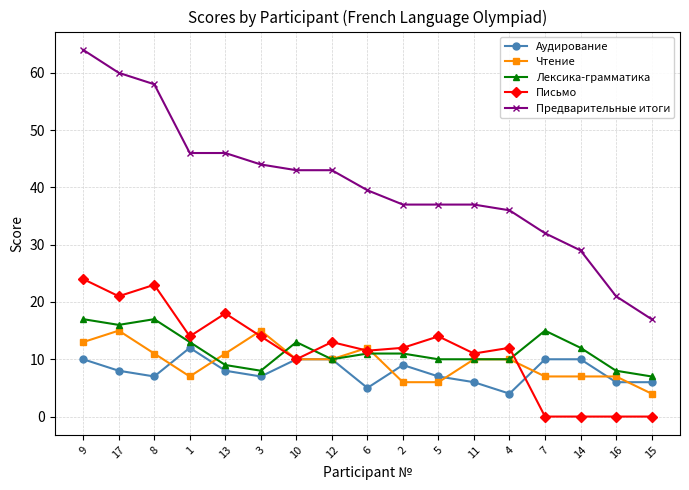

At which category does the chart reach its peak across all series?

9